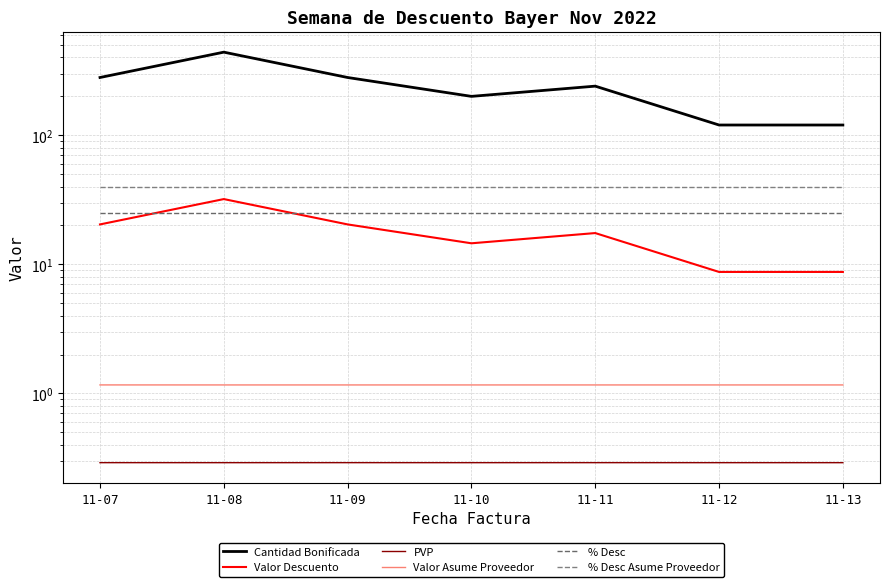

Which label corresponds to the largest value in the chart?

11-08